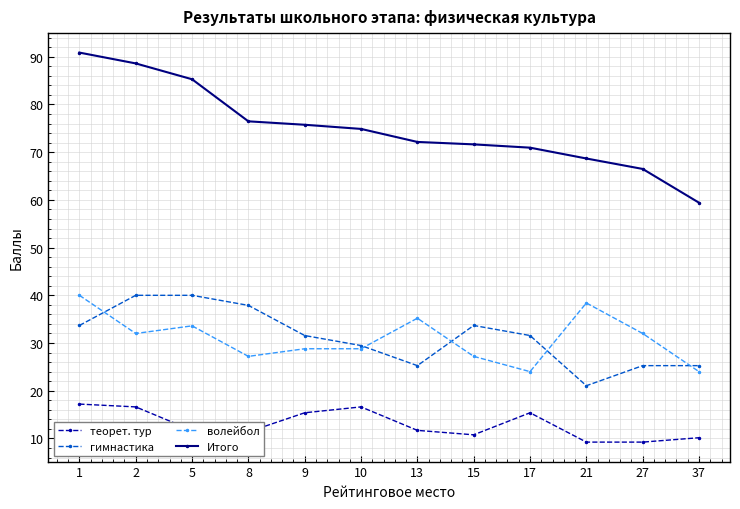

What is the value of the Итого point at the 8th from the left?

71.6